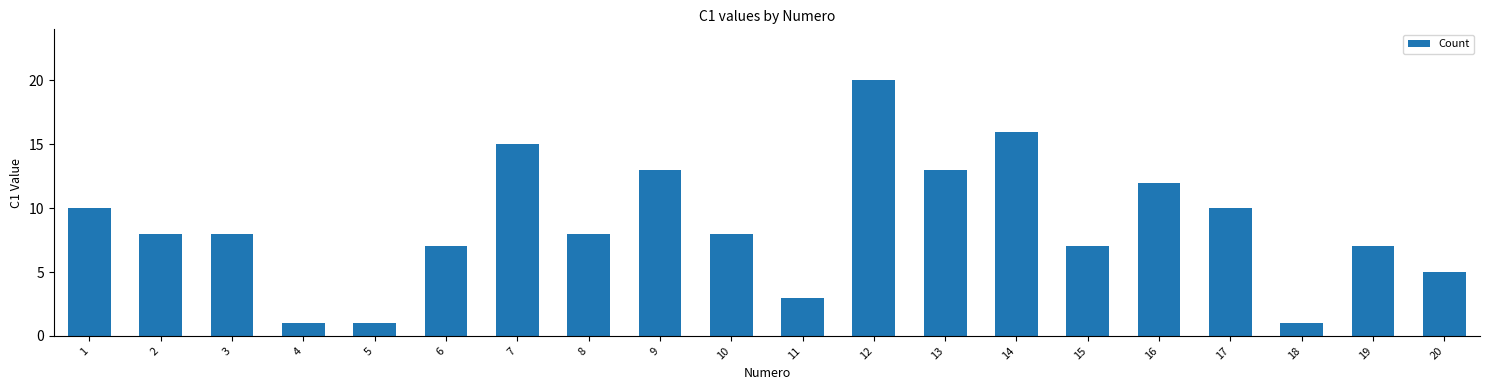

What is the value of the 11th bar from the left?

3